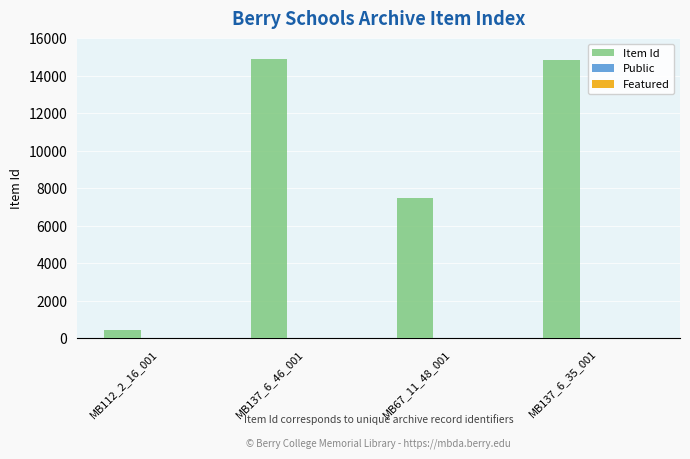

Where is Item Id nearest to the value 7663?

MB67_11_48_001